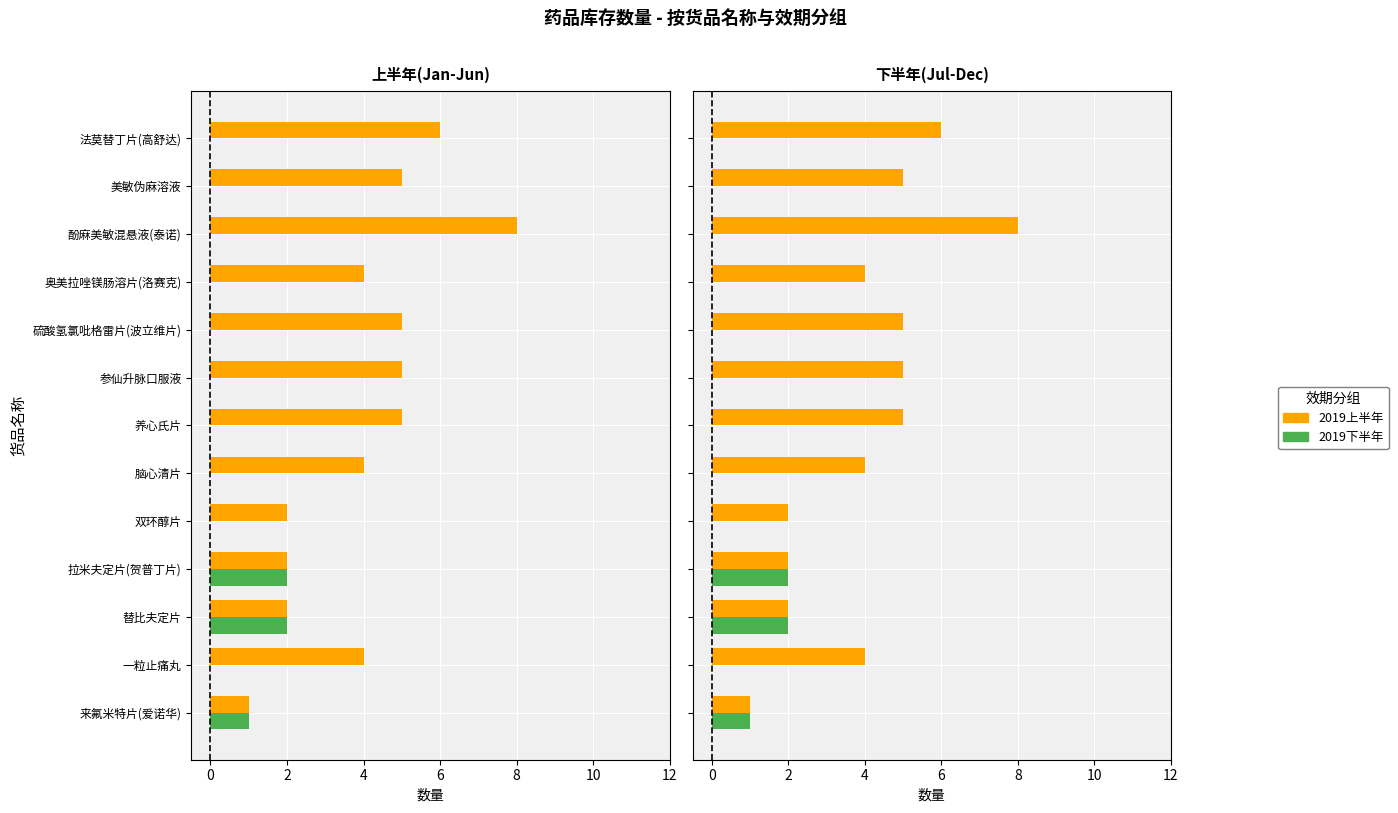

The 2019上半年 series shows 8 at 酚麻美敏混悬液(泰诺). True or false?

True